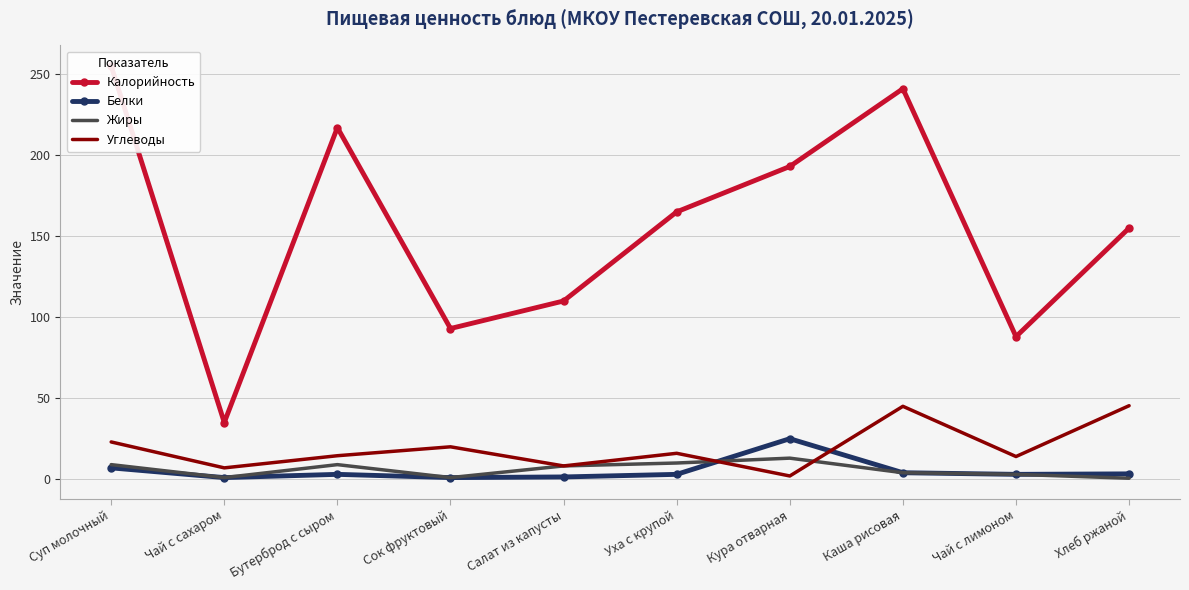

Is it true that Углеводы equals 45.4 at Хлеб ржаной?

True